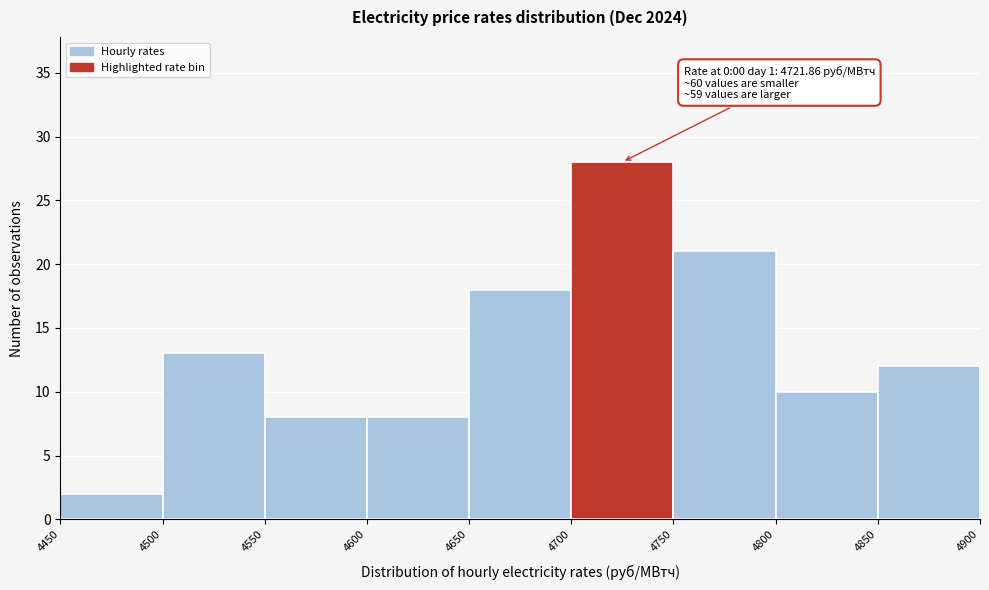

Over which range of the x-axis is the bar tallest?

4700 to 4750